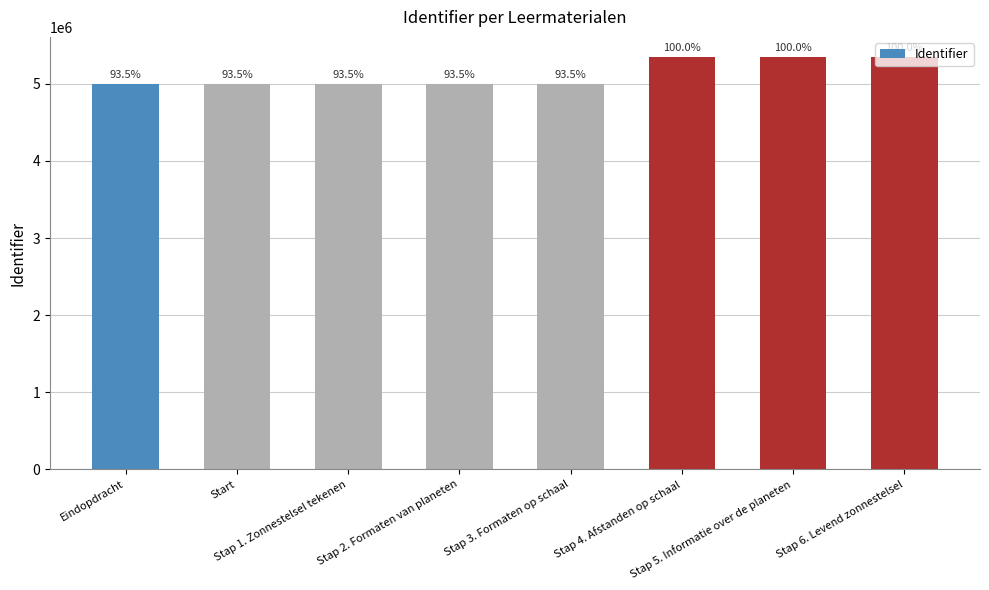

Rank the categories by value from highest to lowest.

Stap 6. Levend zonnestelsel, Stap 5. Informatie over de planeten, Stap 4. Afstanden op schaal, Stap 3. Formaten op schaal, Stap 2. Formaten van planeten, Stap 1. Zonnestelsel tekenen, Start, Eindopdracht